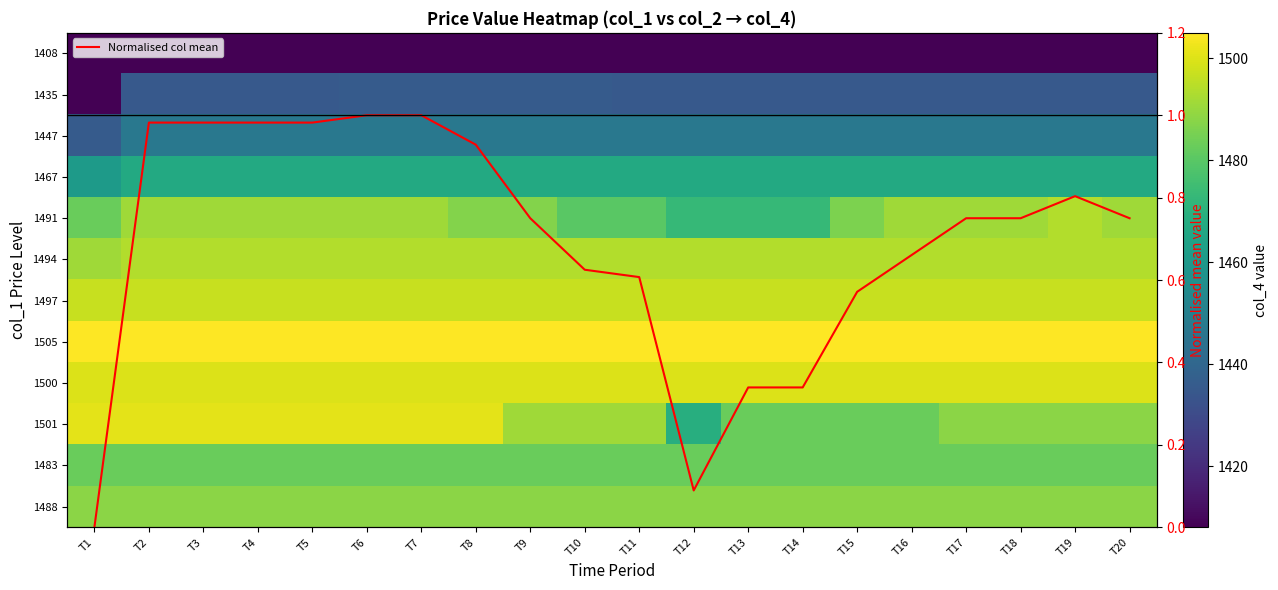

What is the sum of all 1500 values?

30000.0